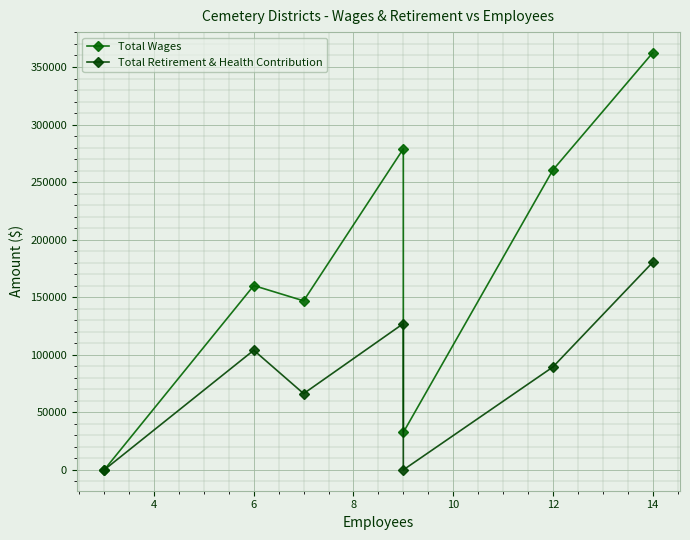

How many interior local valleys does the Total Wages series have?

2